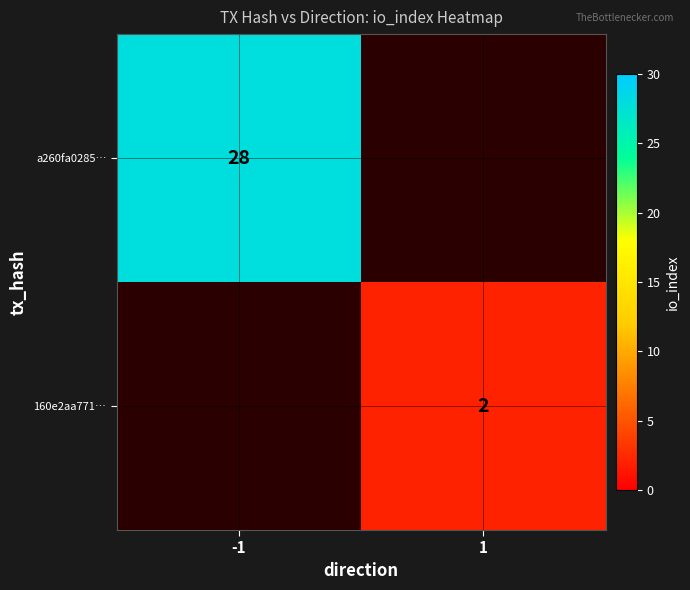

How many series are shown in this chart?

2